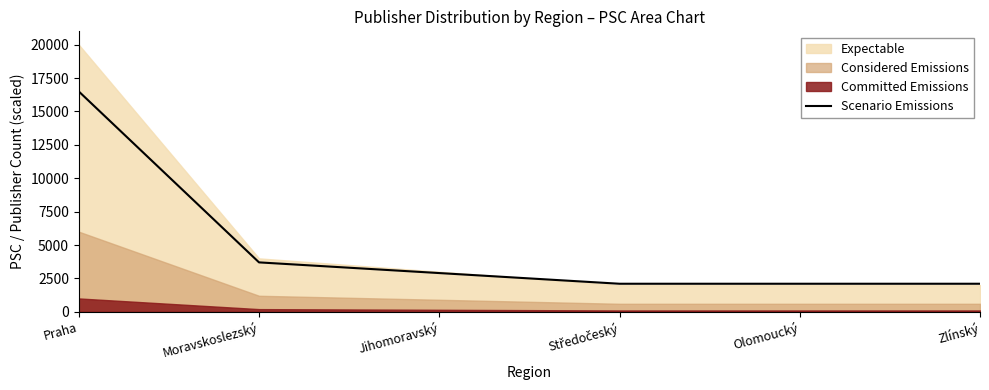

Reading left to right, transcribe all the data shown in this chart.

Praha=16500	Moravskoslezský=3700	Jihomoravský=2900	Středočeský=2100	Olomoucký=2100	Zlínský=2100